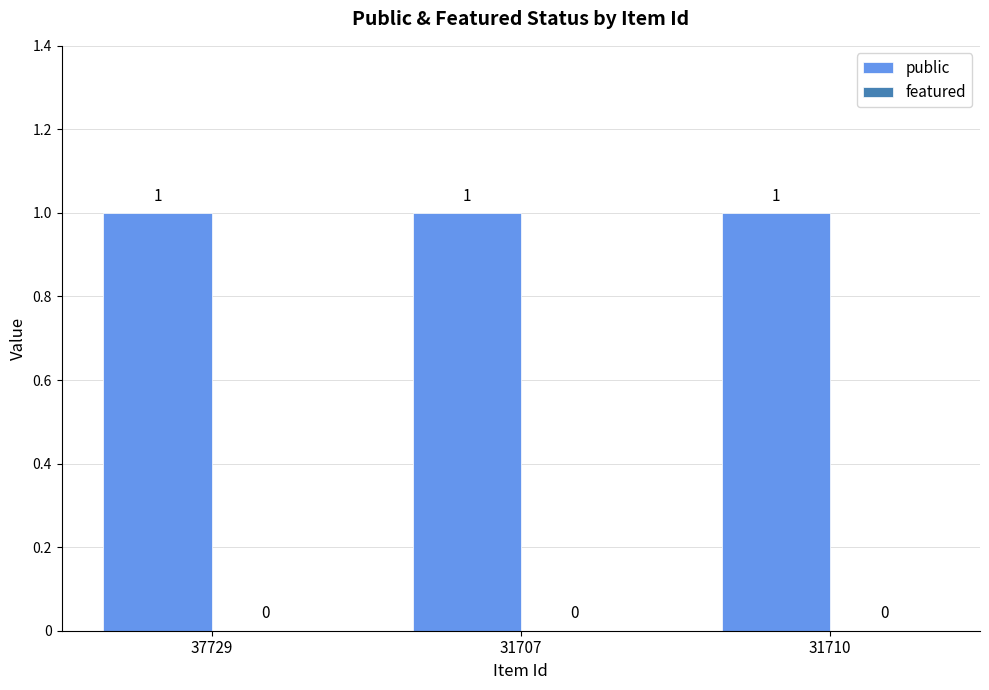

Between 37729 and 31710, which is larger?

37729